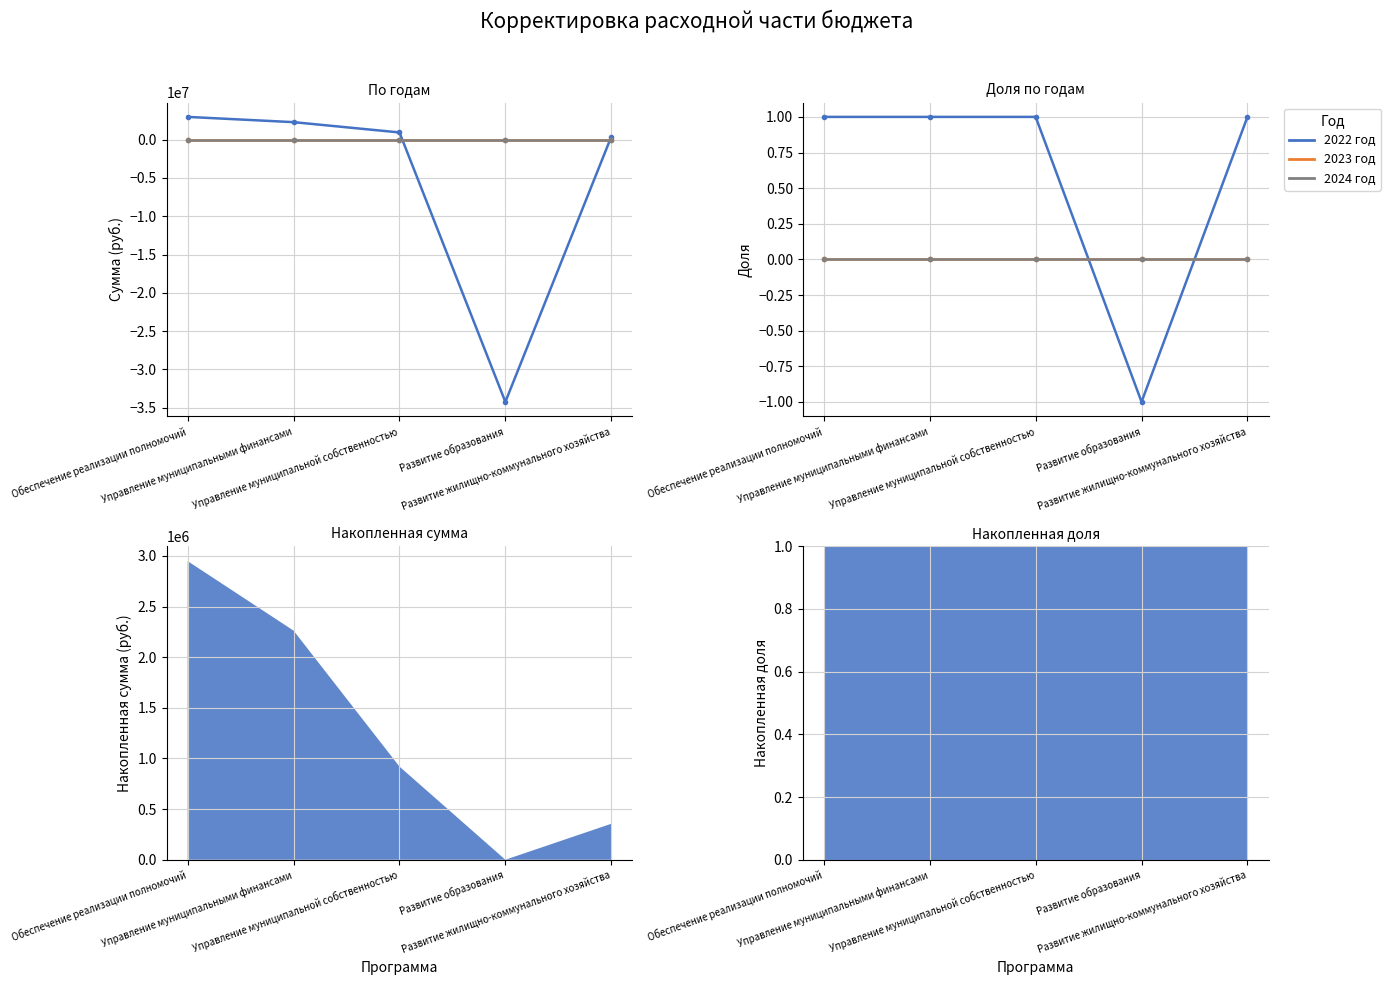

Which has a higher value, Обеспечение реализации полномочий or Развитие образования?

Обеспечение реализации полномочий